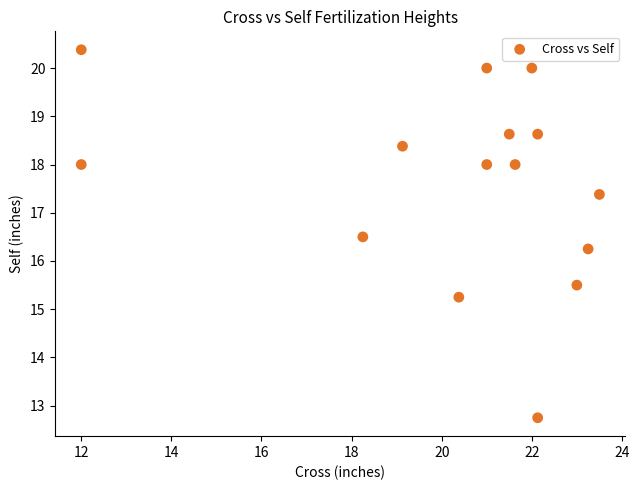

What is the range of X values (max minus min)?

11.5